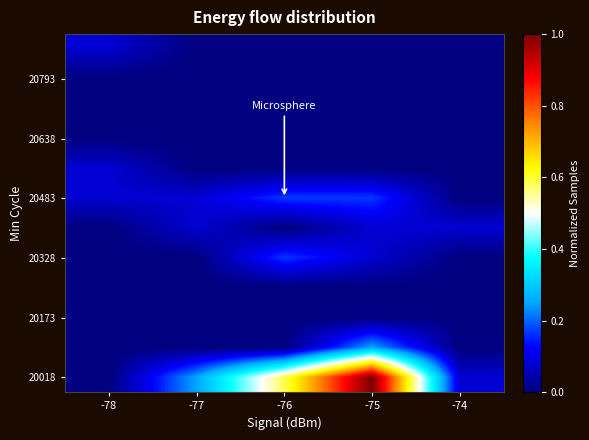

Which category has the highest value across all series?

-75